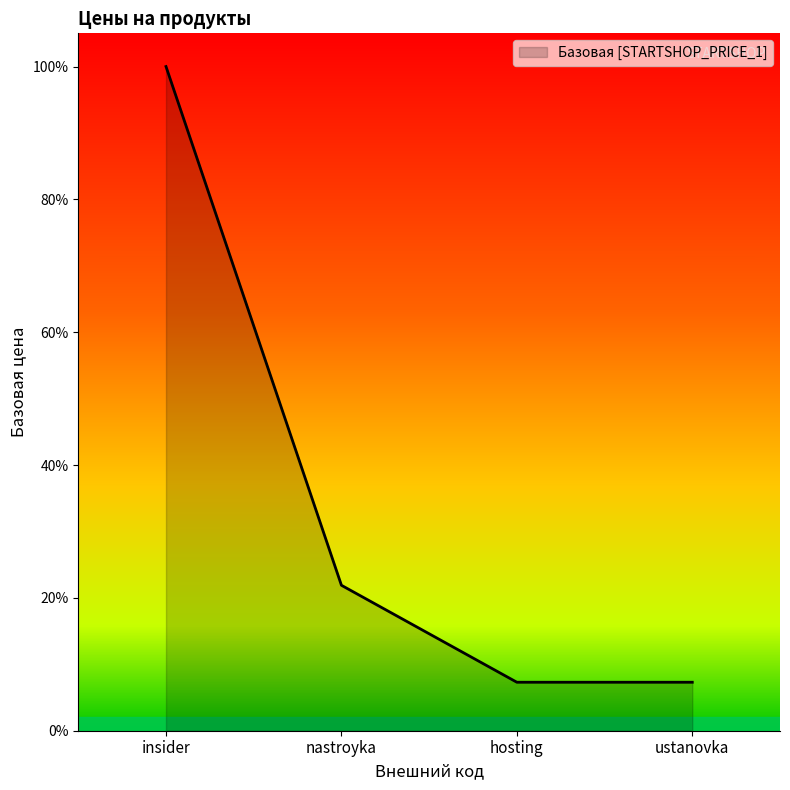

Is it true that the value at insider is 35024?

False